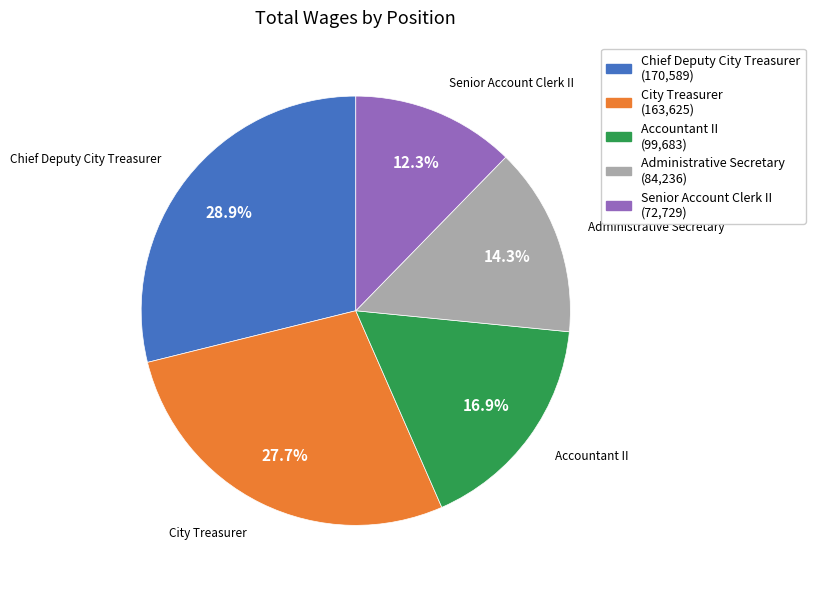

Does any single category account for the majority?

No